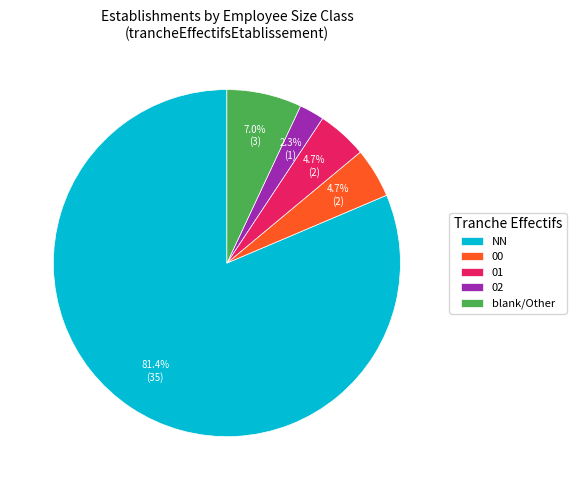

Is there any slice that represents more than half of the pie?

Yes